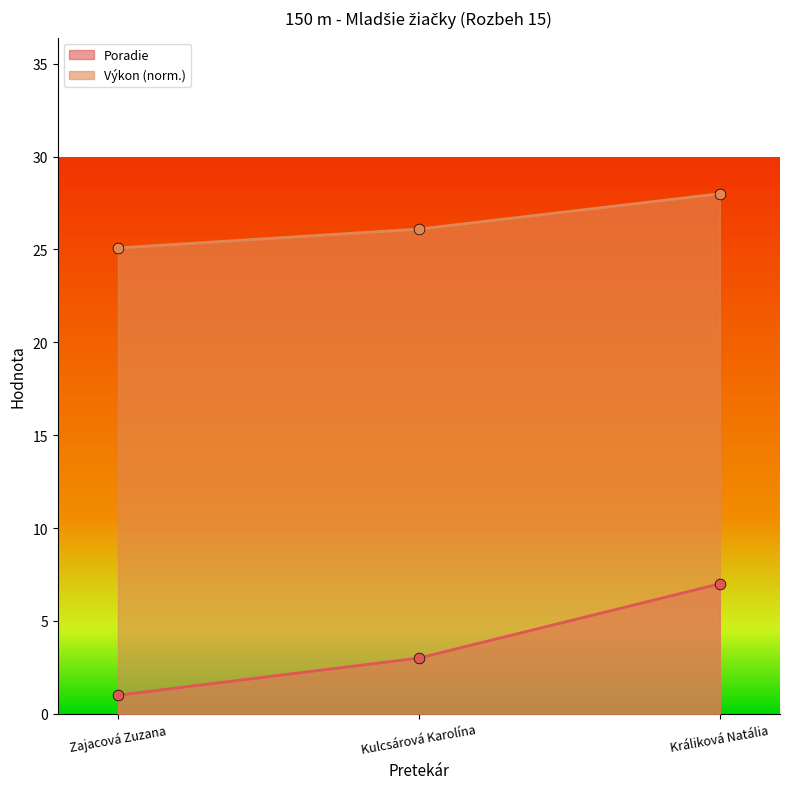

Which series has the largest total across all categories?

Výkon (norm.)